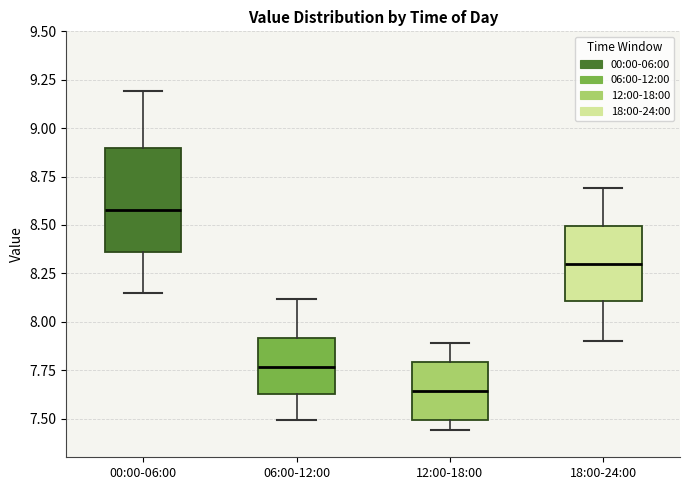

Where does the median line of the box for 18:00-24:00 sit on the y-axis? The values are not printed on the chart, so give them approximately, as read against the axis.

8.30